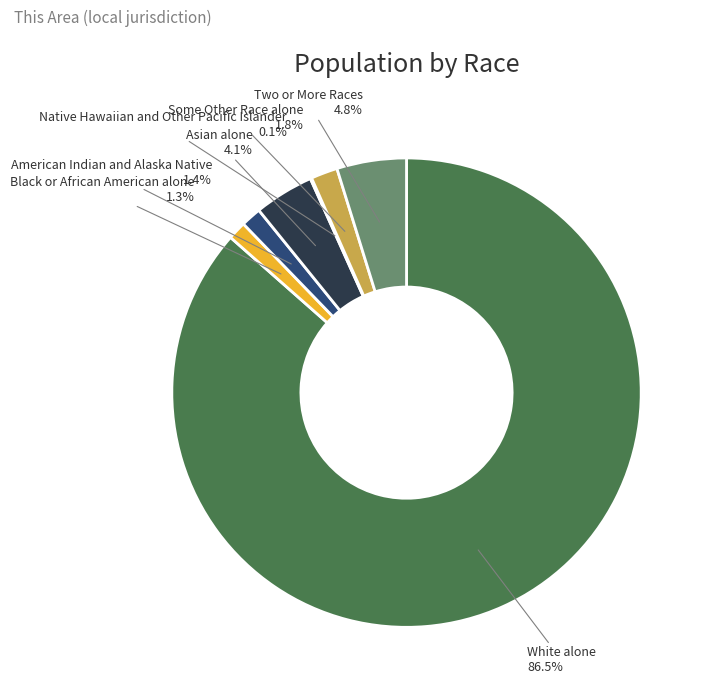

Does any single category account for the majority?

Yes